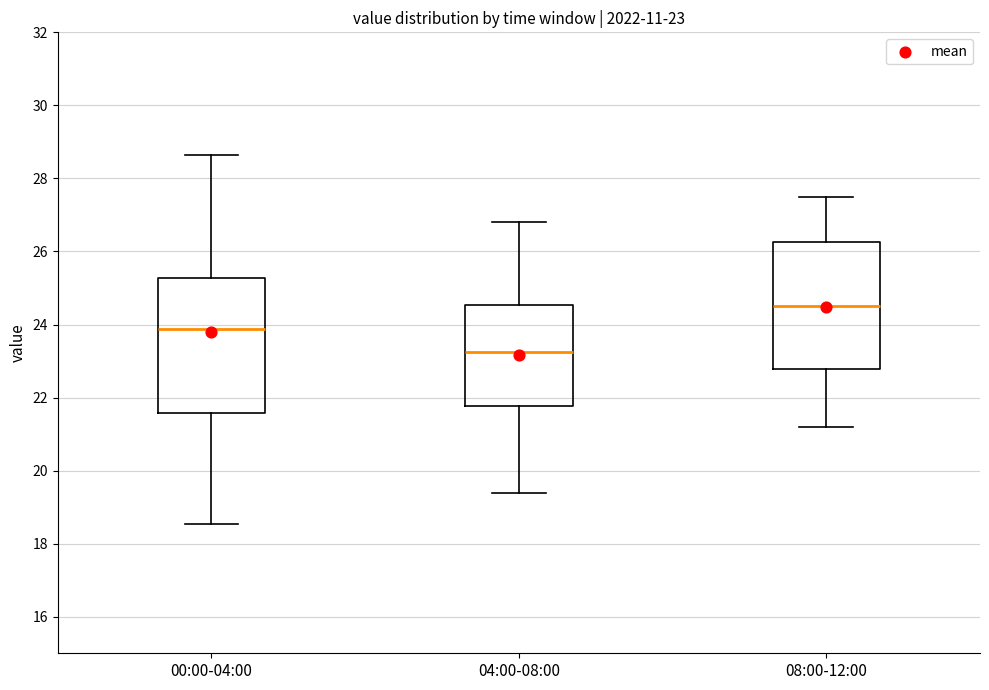

Which box is the tallest, from its lower edge to its upper edge?

00:00-04:00